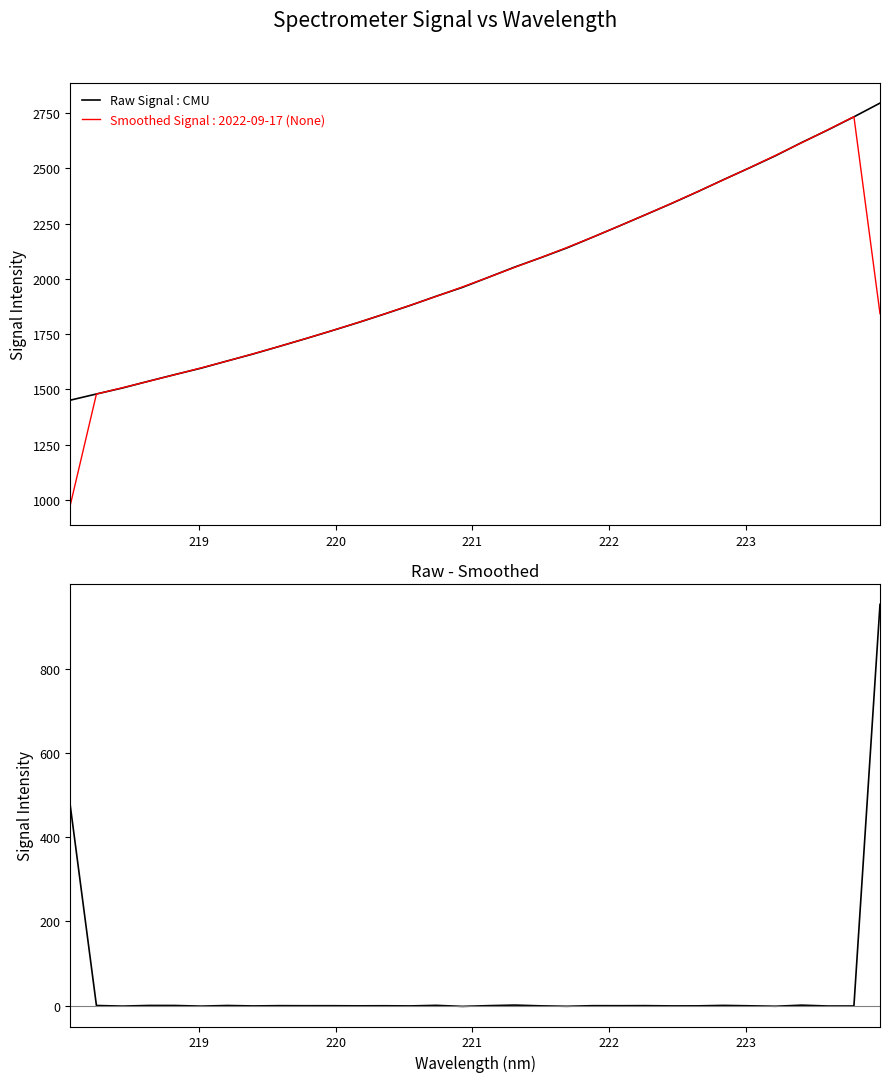

How many data points in Raw Signal : CMU are above 2006?

16